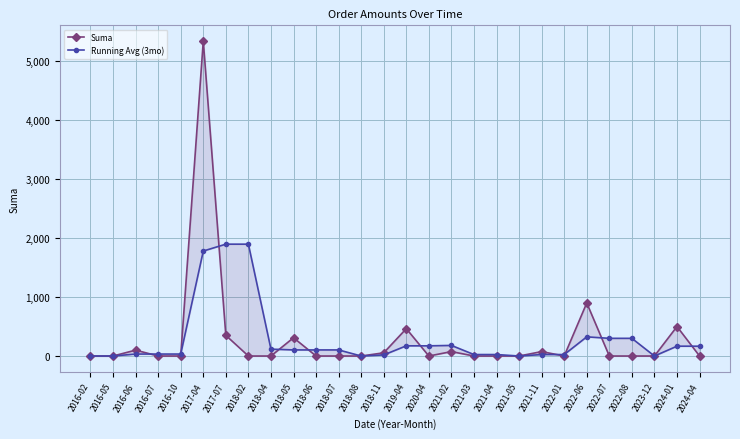

How many values in the Suma series exceed 0?

10